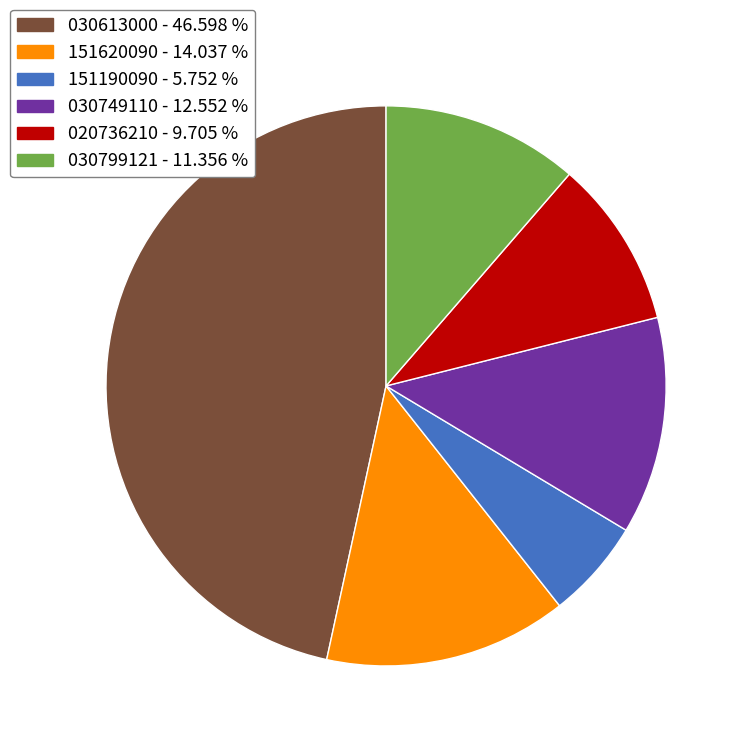

Which has a higher value, 020736210 - 9.705 % or 151620090 - 14.037 %?

151620090 - 14.037 %